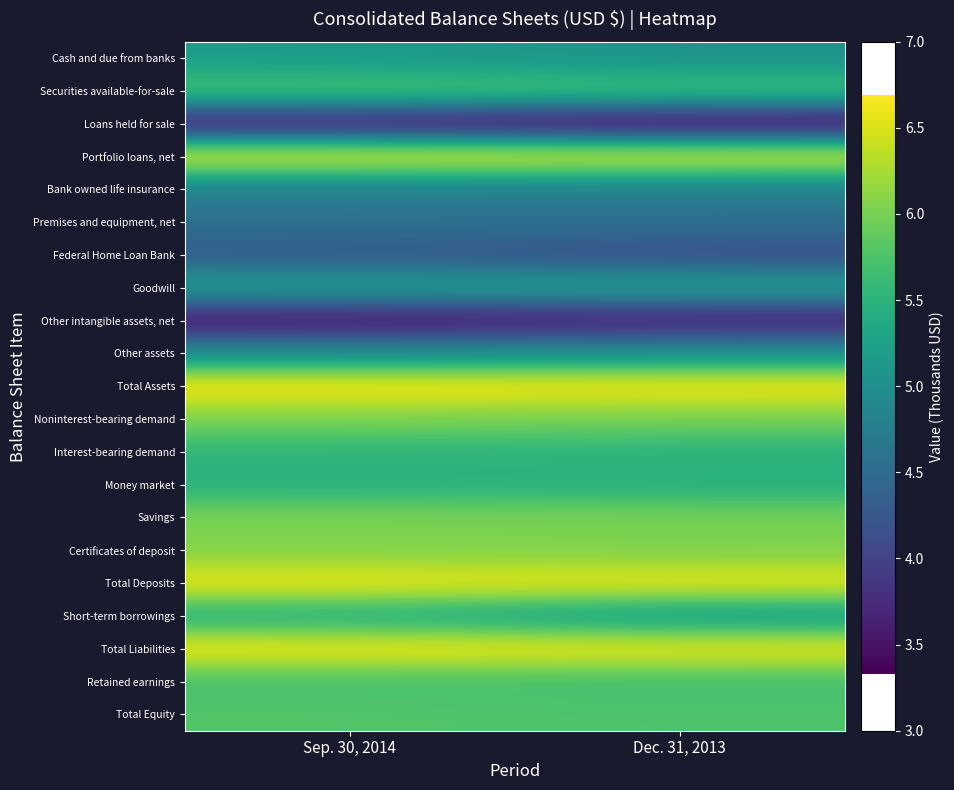

How many data points does each series have?

2